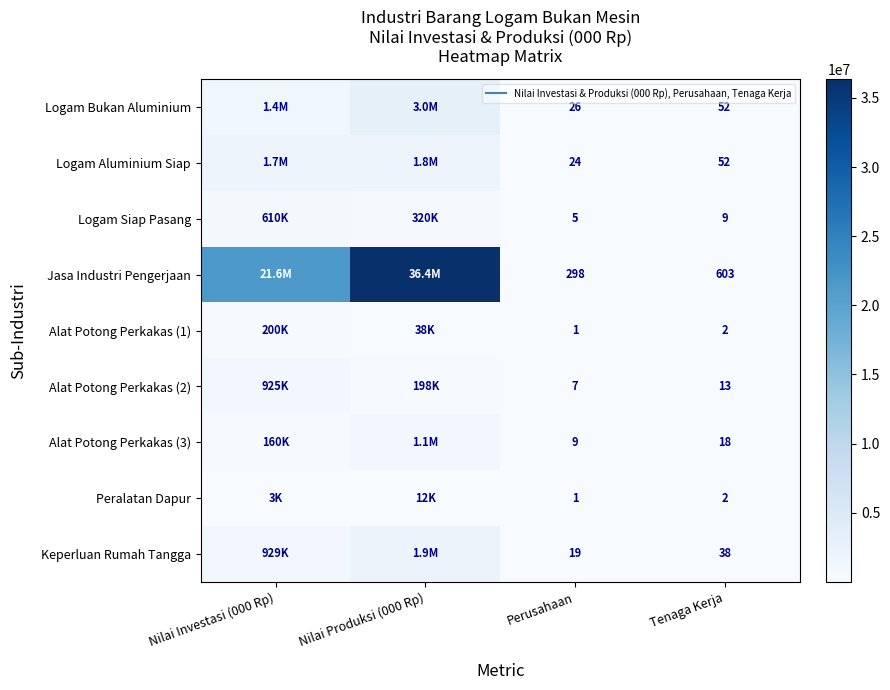

What is the highest value of the Peralatan Dapur series?

12500